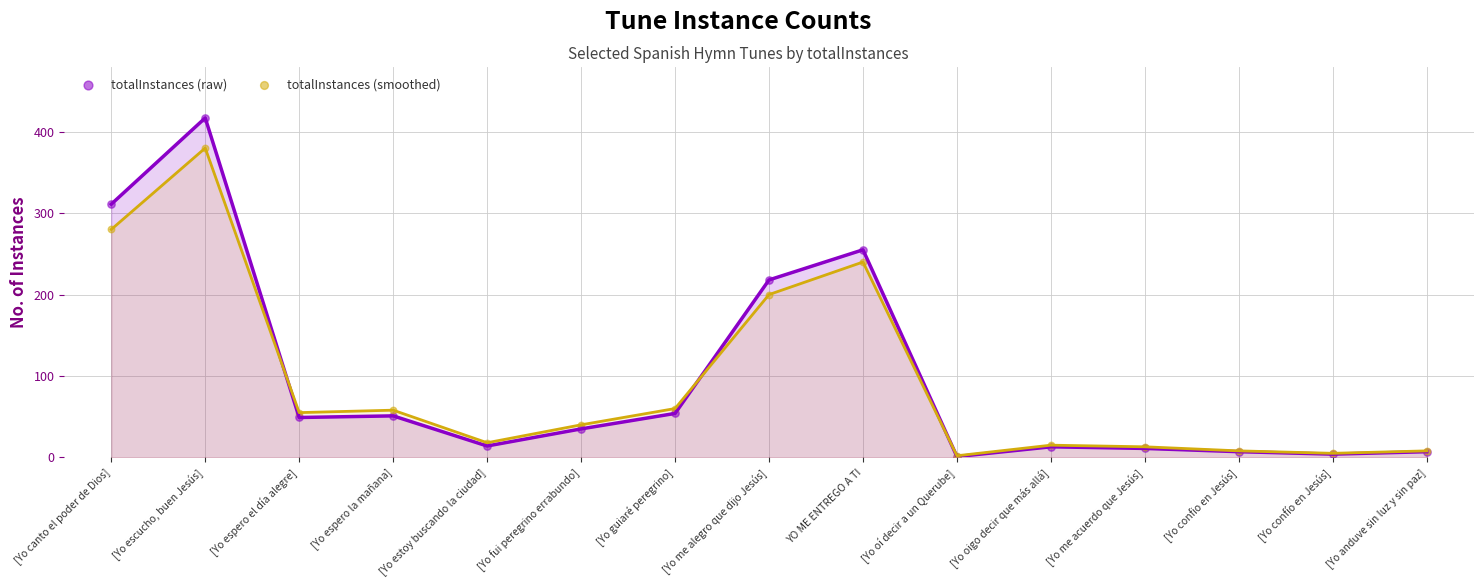

Which series has the widest spread of Y values?

totalInstances (raw)